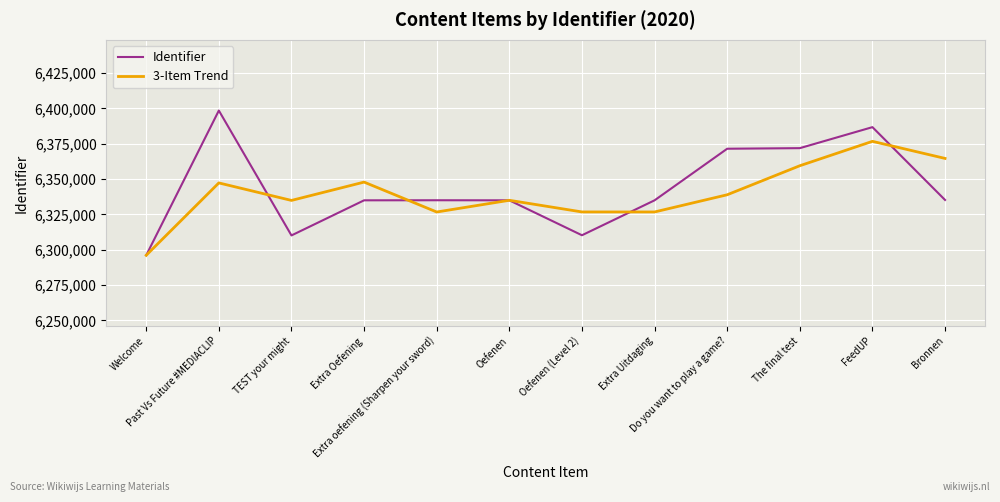

The value of Identifier at The final test is 6371826.0. True or false?

True